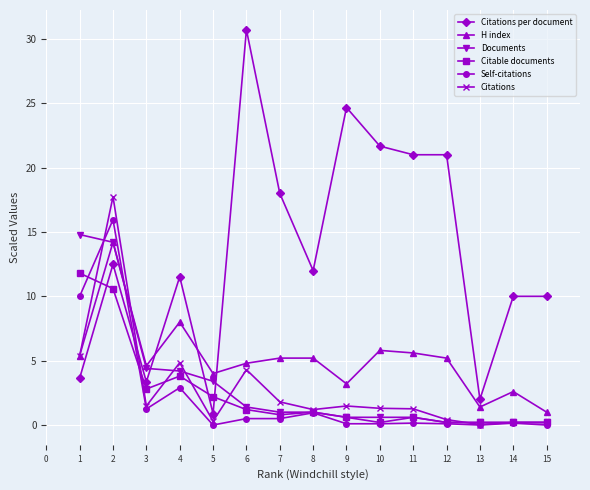

True or false: Citations per document and Citable documents intersect in this chart.

True